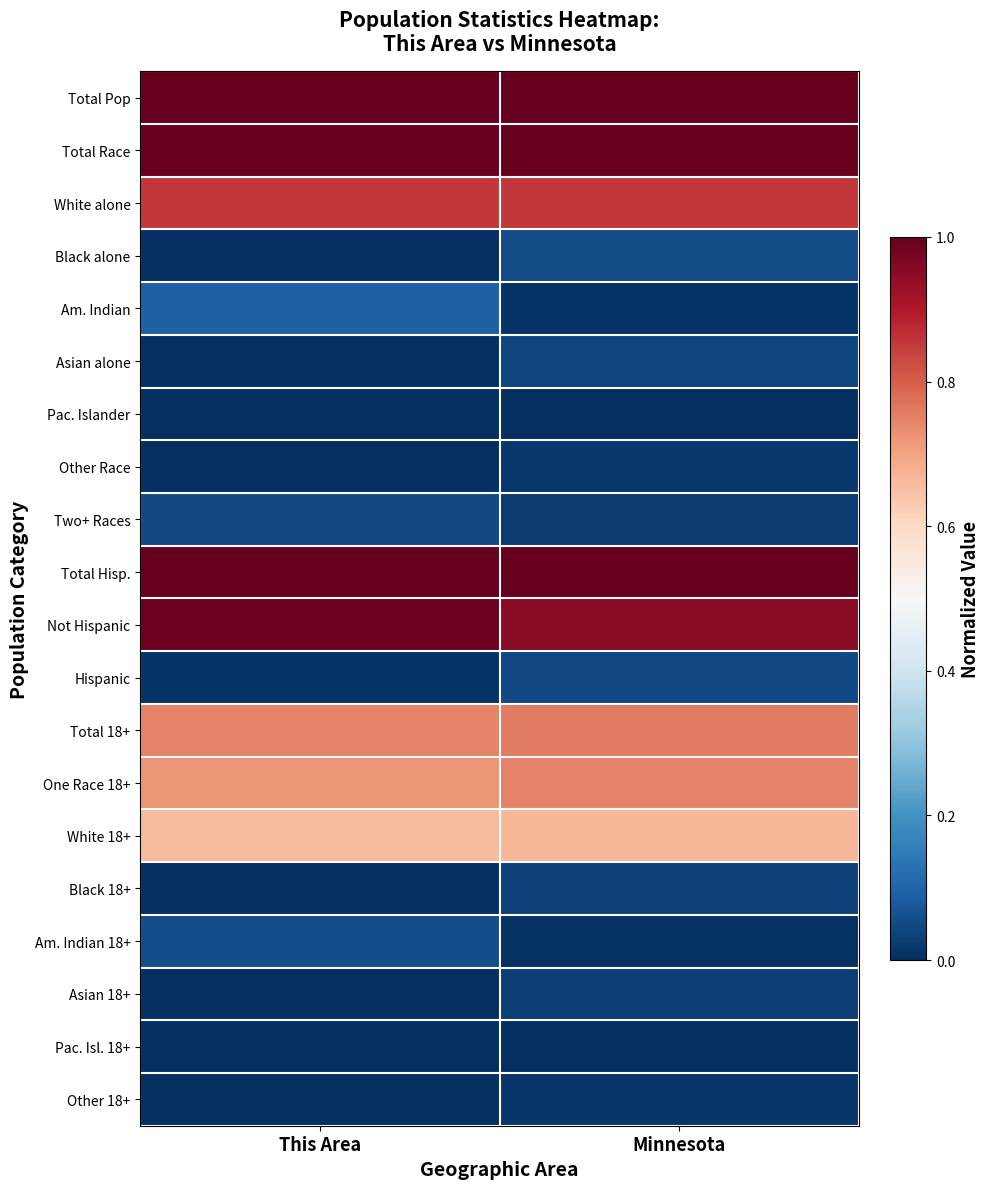

Rank the series by their maximum value, from lowest to highest.

Pac. Isl. 18+, Pac. Islander, Other 18+, Other Race, Asian 18+, Black 18+, Asian alone, Hispanic, Two+ Races, Black alone, Am. Indian 18+, Am. Indian, White 18+, One Race 18+, Total 18+, White alone, Not Hispanic, Total Pop, Total Race, Total Hisp.